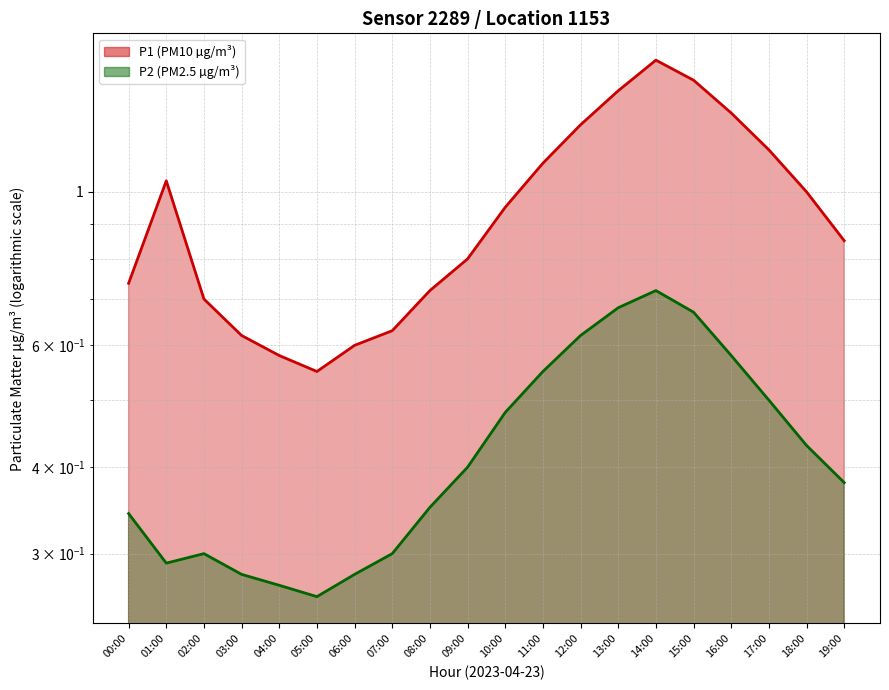

List the series in order of their overall mean, lowest first.

P2, P1